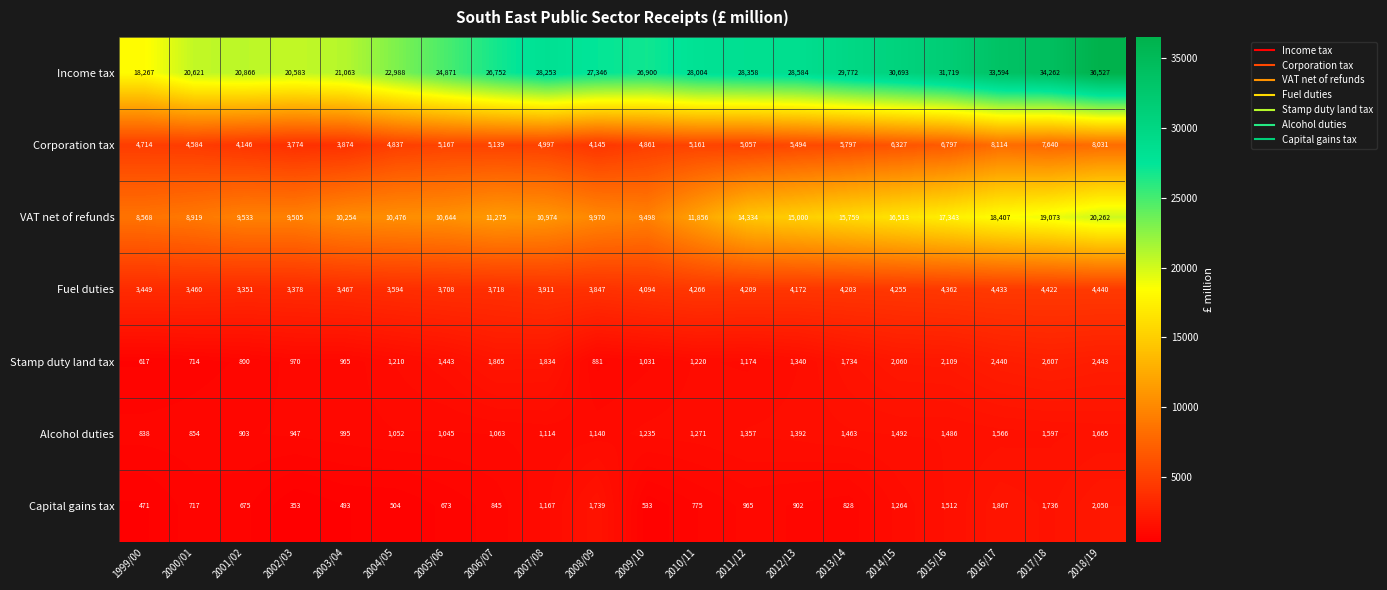

The value of VAT net of refunds at 2011/12 is 20050. True or false?

False